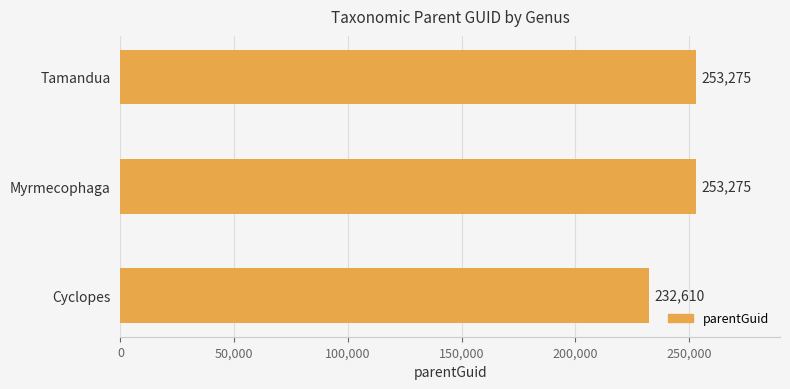

What is the sum of all values?

739160